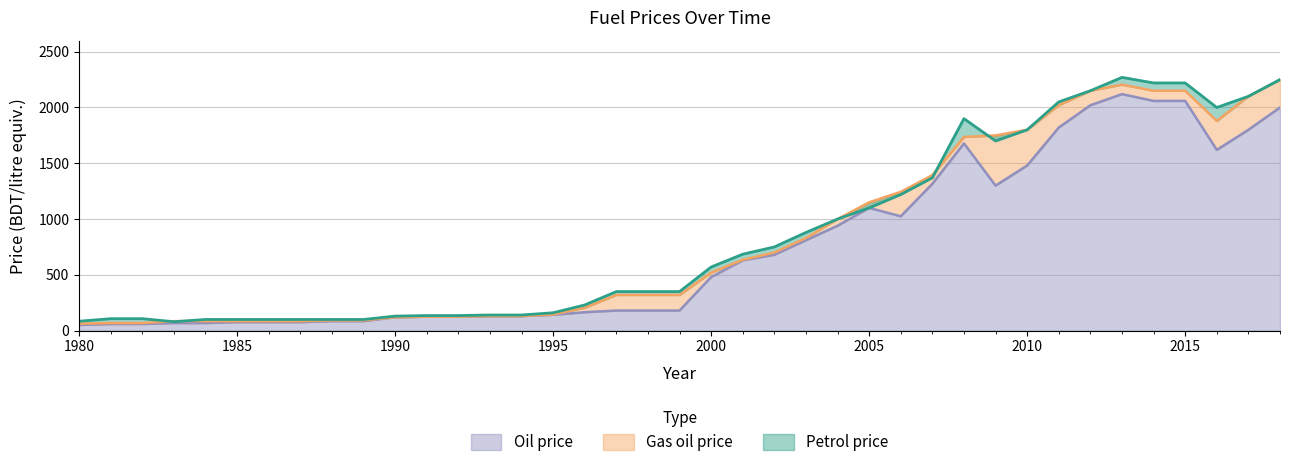

True or false: Gas oil price and Oil price cross at least once.

False